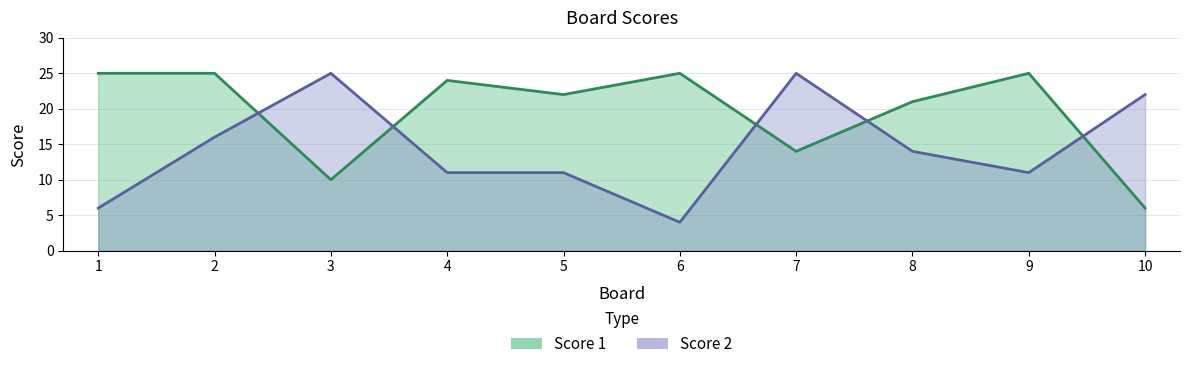

At 8, list the series in order from largest to smallest.

Score 1, Score 2